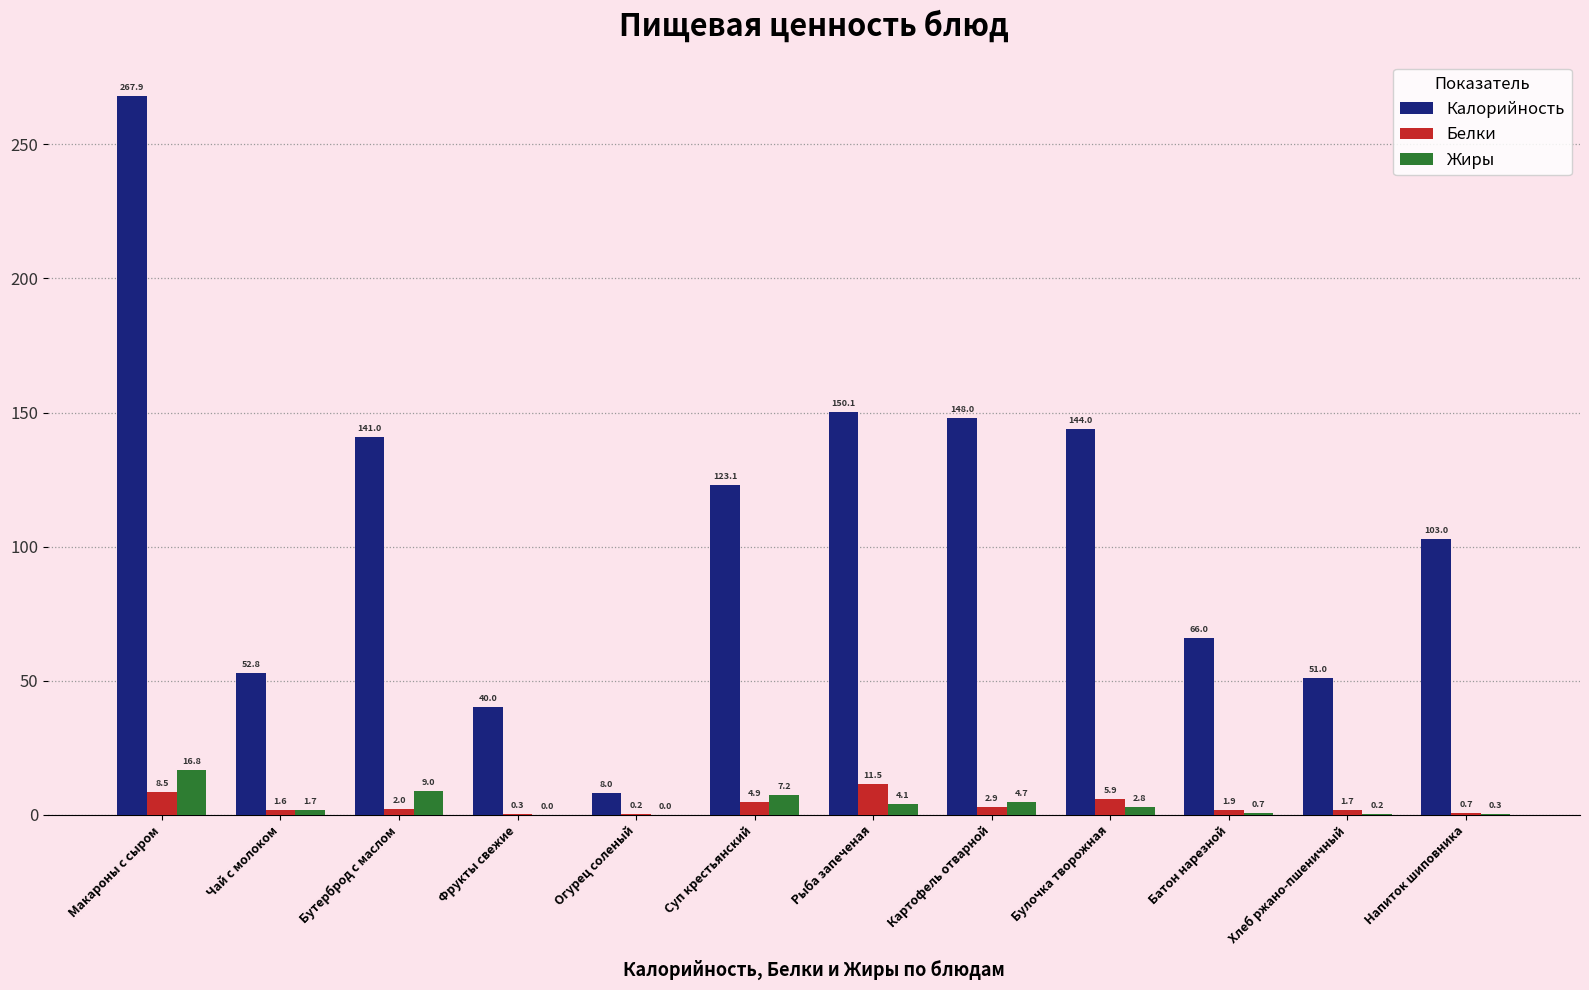

What is the average value of the Белки series?

3.5